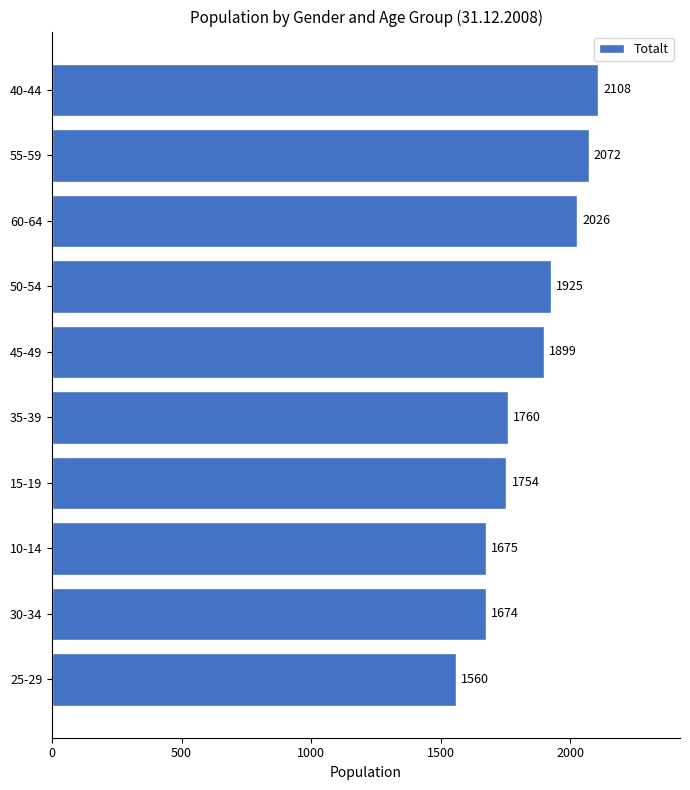

What is the sum of all values?

18453